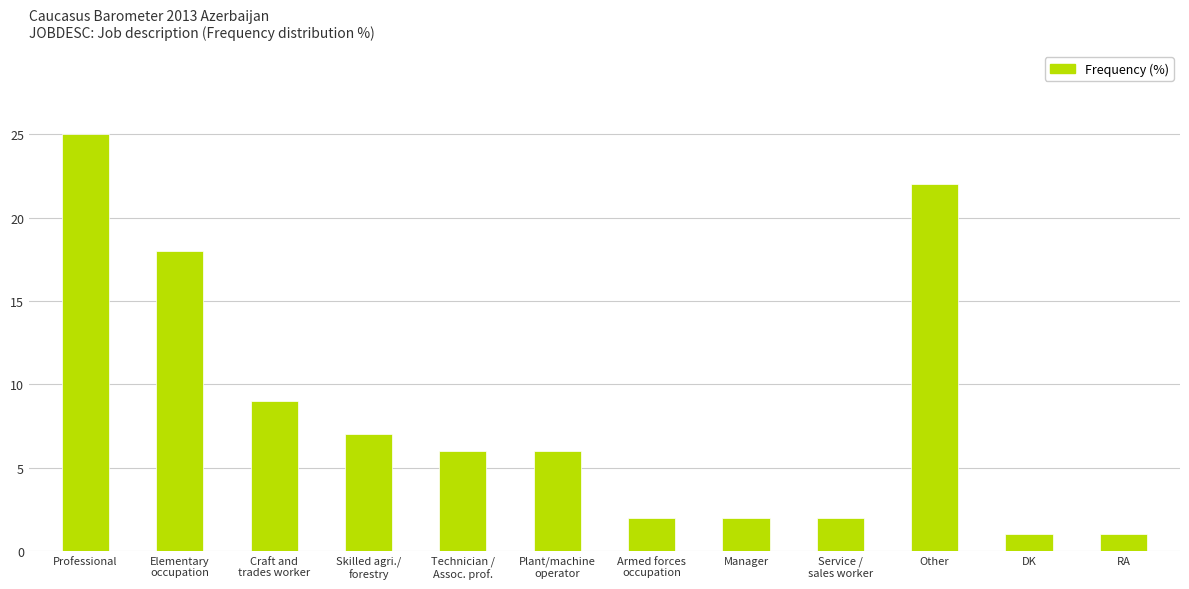

How many bars are there in total?

12